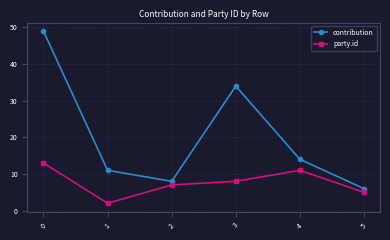

What is the sum of the party.id values at 4 and 0?

24